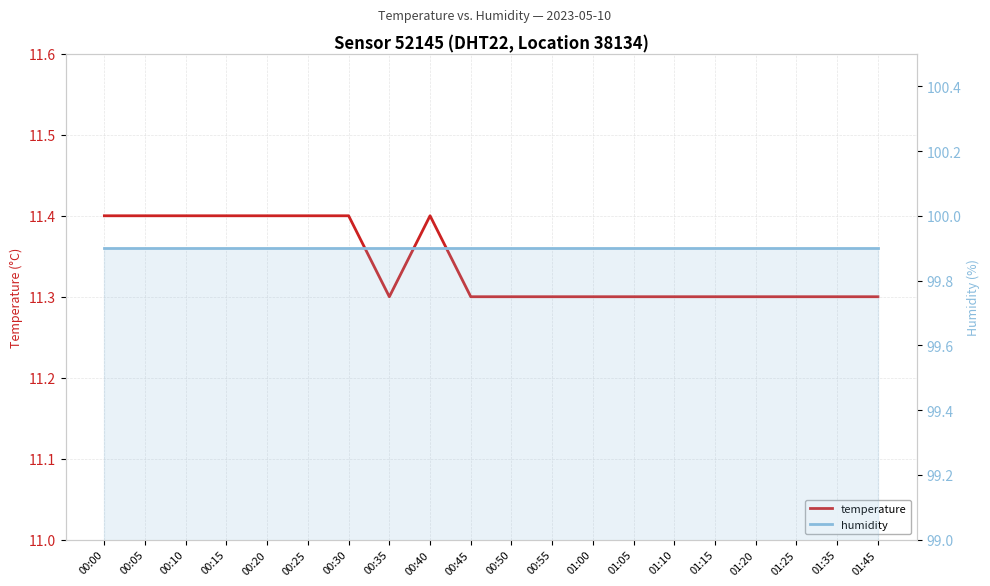

At how many categories does at least one series exceed 99?

20